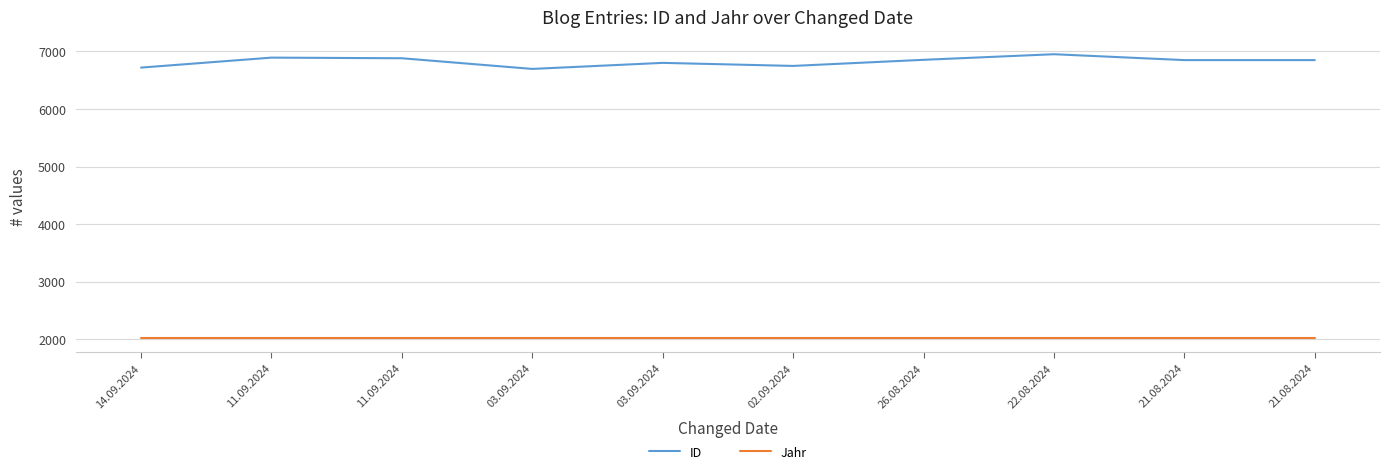

Which series has the widest spread of values?

ID